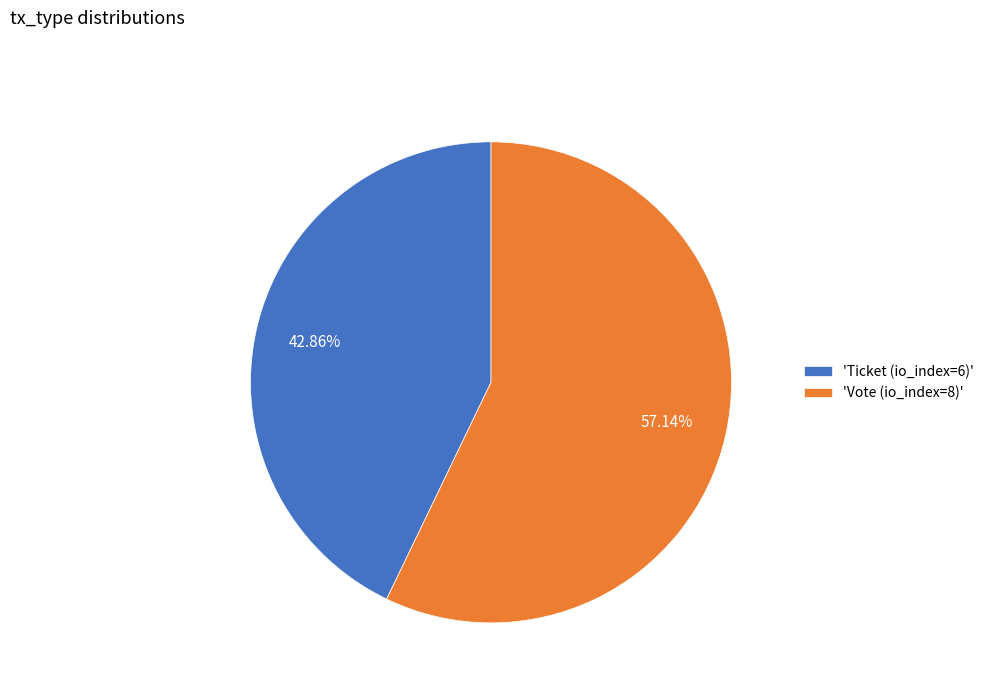

Between 'Vote (io_index=8)' and 'Ticket (io_index=6)', which is larger?

'Vote (io_index=8)'